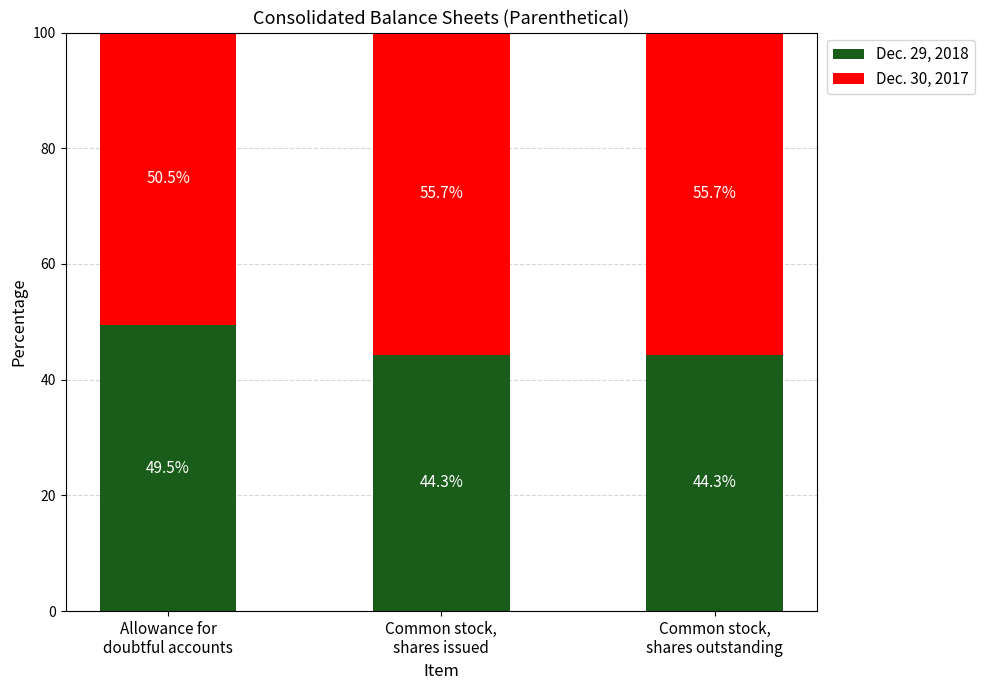

What is the lowest value of the Dec. 29, 2018 series?

44.3